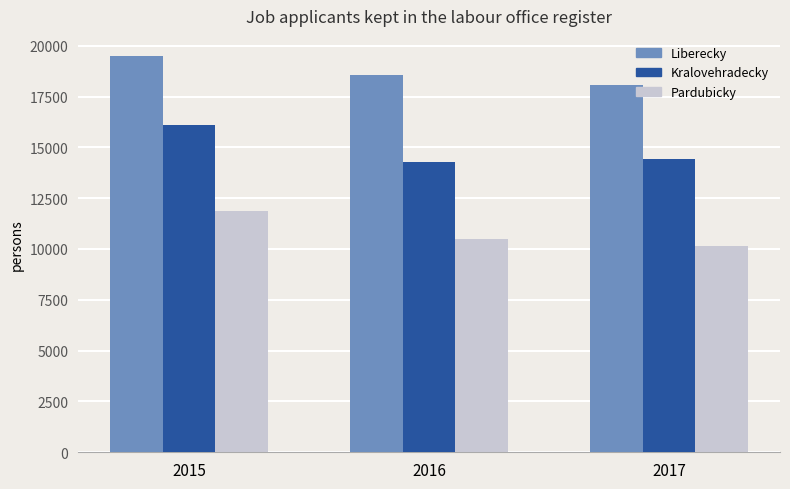

True or false: Kralovehradecky has a value of 14407 at 2017.

True